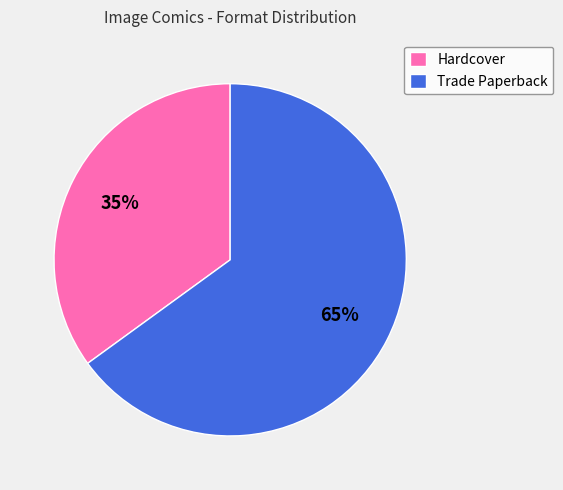

Approximately how many times larger is the value at Hardcover compared to Trade Paperback?

0.5